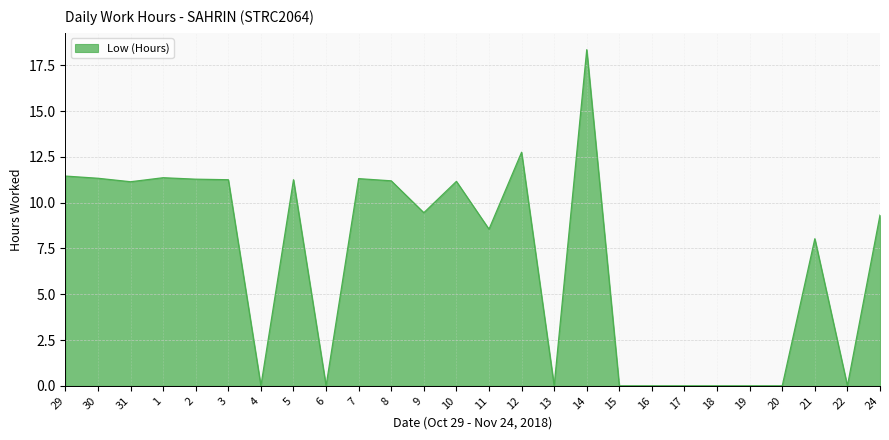

Is it true that the value at 18 is -10.4?

False